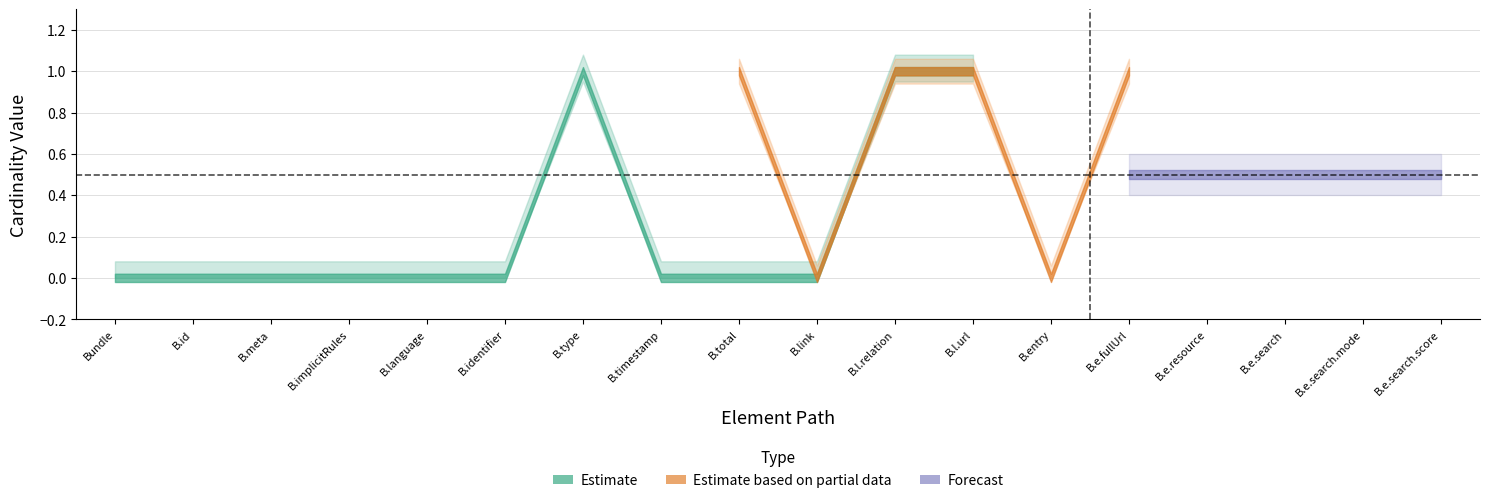

What are all the series names shown in the legend?

Estimate, Estimate based on partial data, Forecast